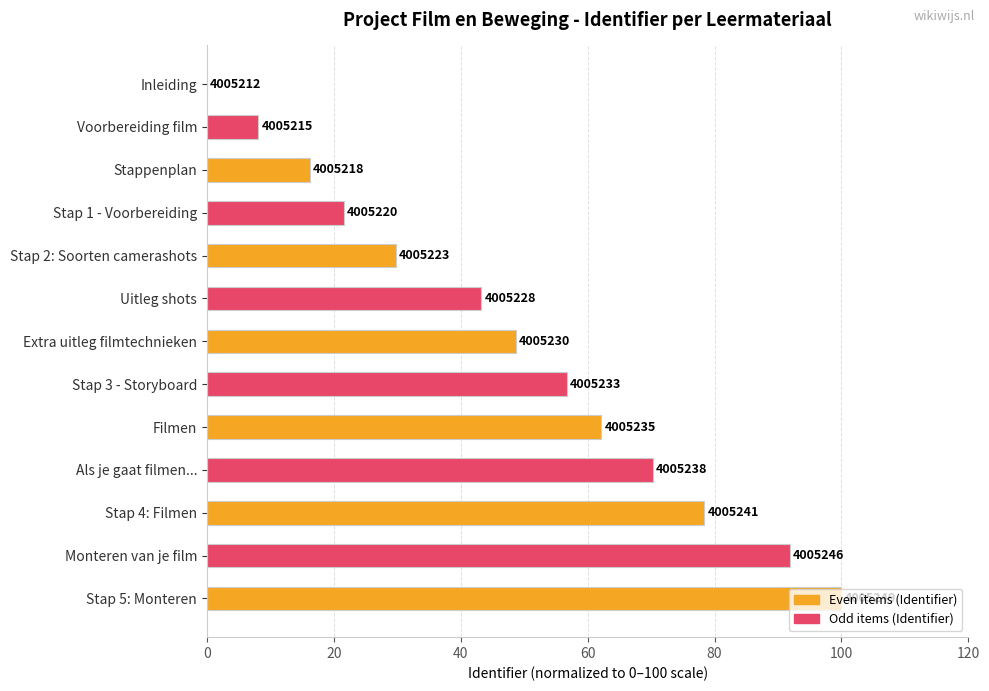

How many values exceed 48?

7